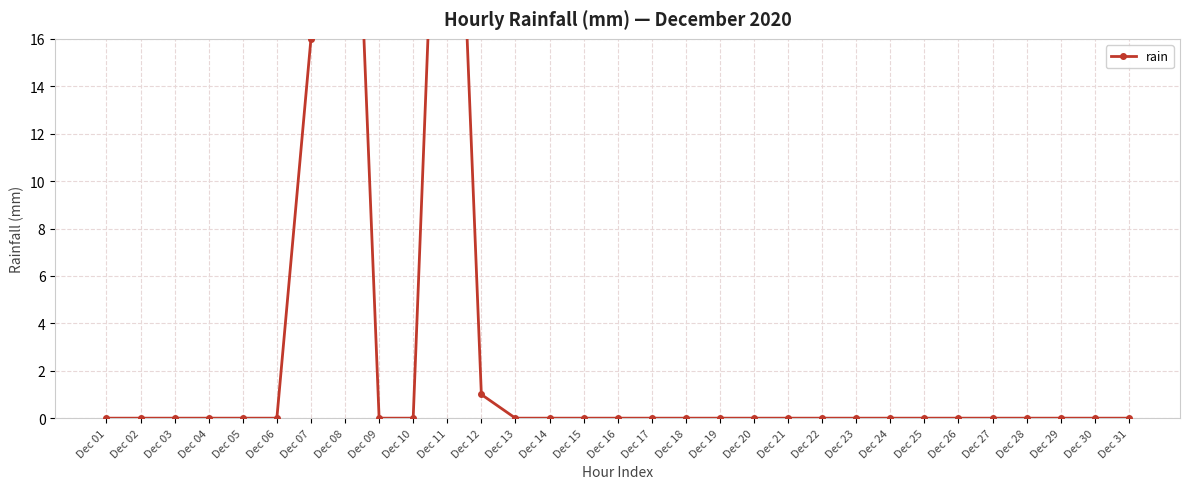

Reading right to left, extract all data points from this chart.

0	0	0	0	0	0	0	0	0	0	0	0	0	0	0	0	0	0	0	1	37	0	0	36	16	0	0	0	0	0	0